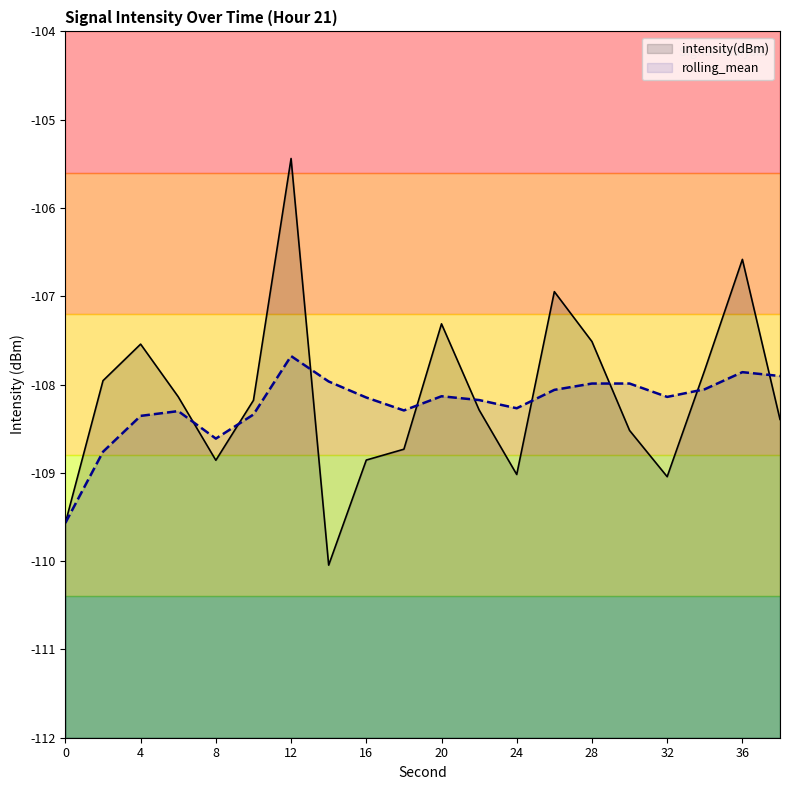

How many data points in intensity(dBm) are above -108?

8